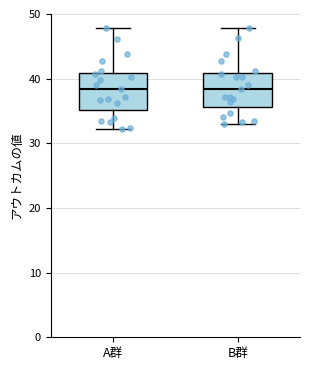

Reading left to right, read every box against the y-axis: the position of its median line, the range the box covers, and the ends of its whiskers. The values are not printed on the chart, so give them approximately, as read against the axis.

A群: median 38, box 35 to 41, whiskers 32 to 48
B群: median 38, box 36 to 41, whiskers 33 to 48